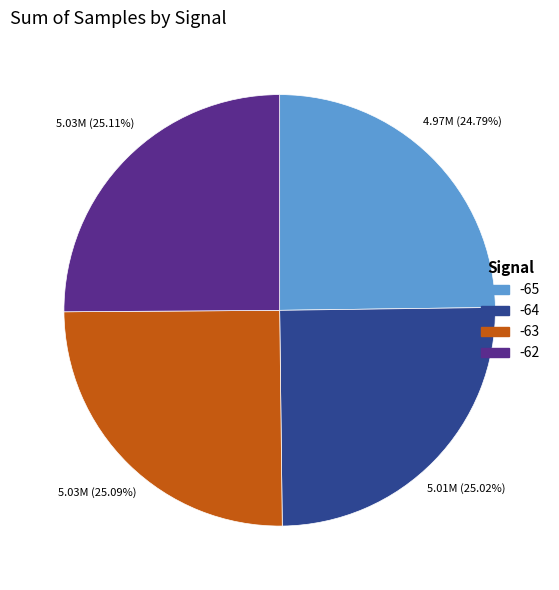

Is there a majority slice in this chart?

No